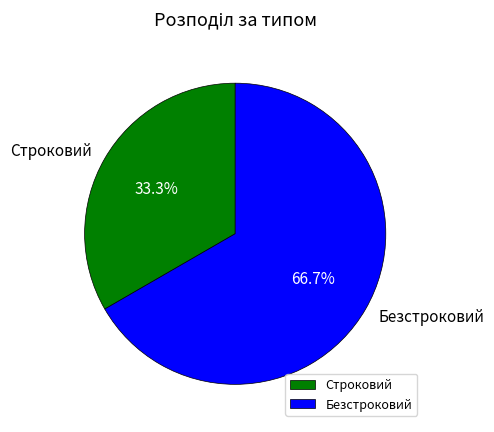

Is Безстроковий the majority of the pie?

Yes